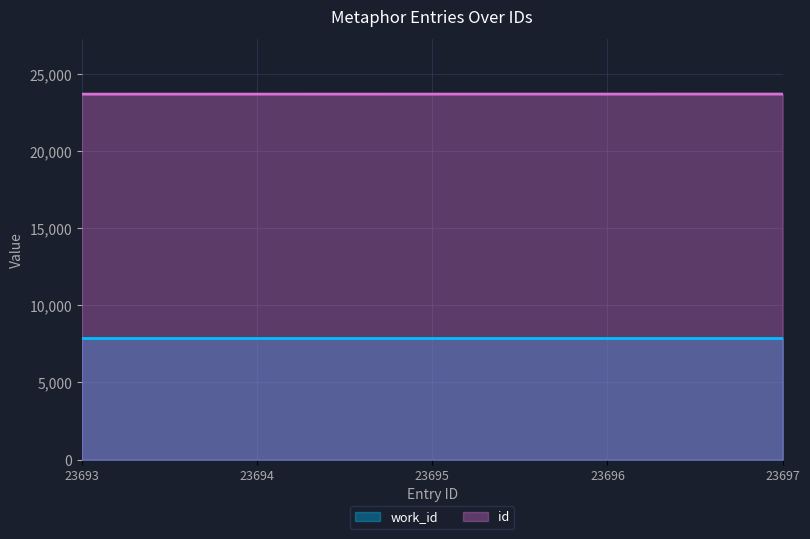

Rank the series by their average value, from highest to lowest.

id, work_id